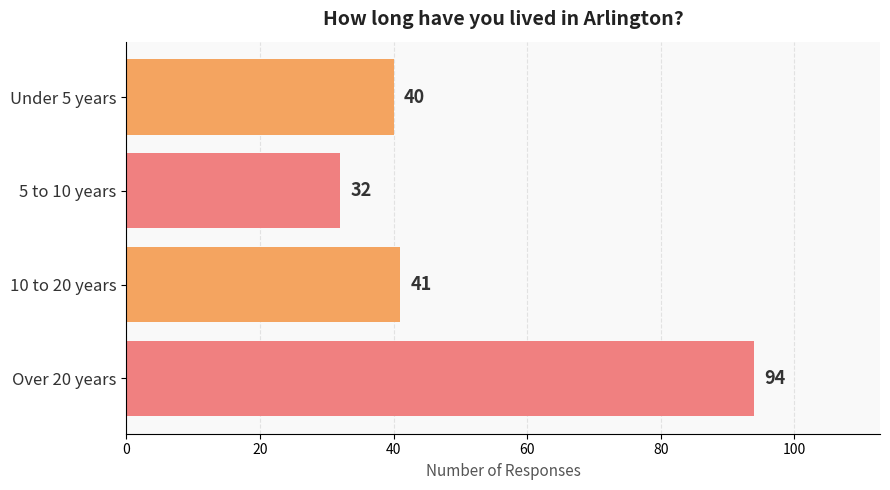

What value does the data have at Over 20 years, to the nearest 5?

95